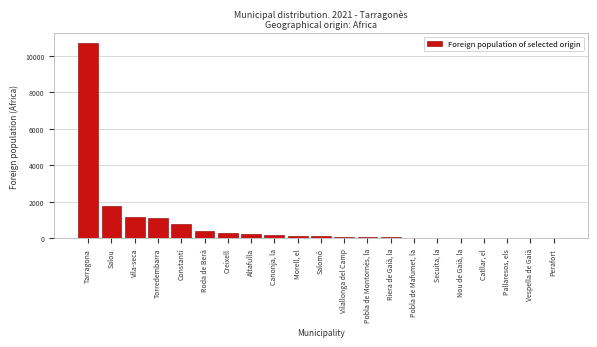

Which has a higher value, Salou or Vila-seca?

Salou